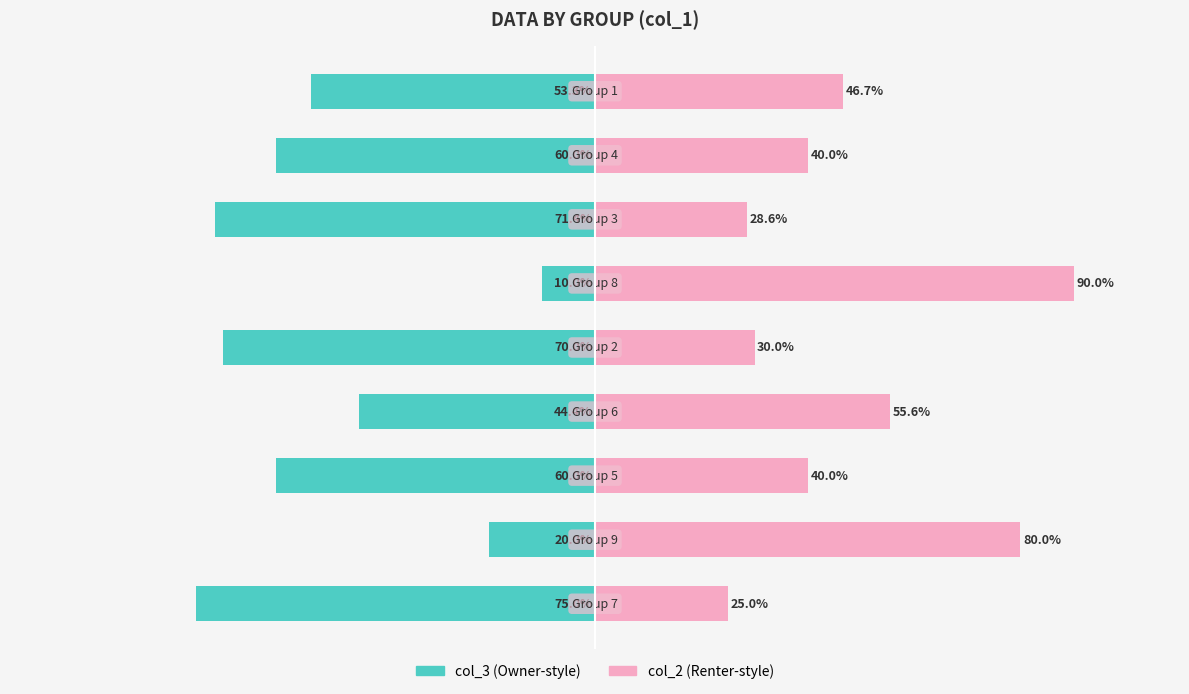

What are all the series names shown in the legend?

col_3 (Owner-style), col_2 (Renter-style)